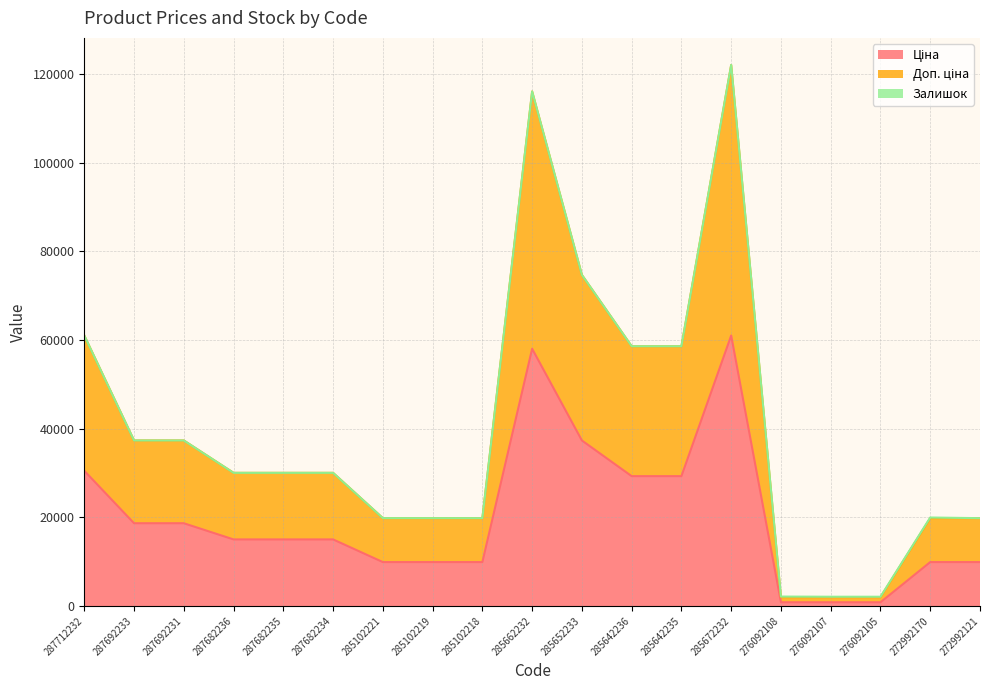

What is the total value across all series at 287712232?

61024.7